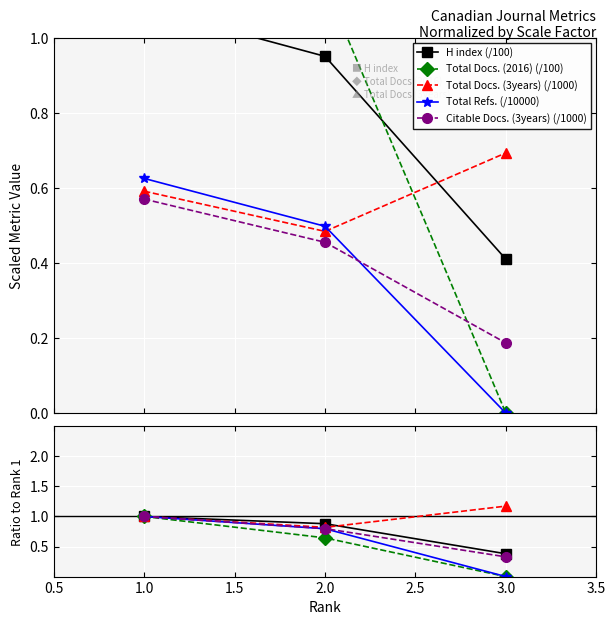

Which series changed the most between 2 and 3?

Total Refs.